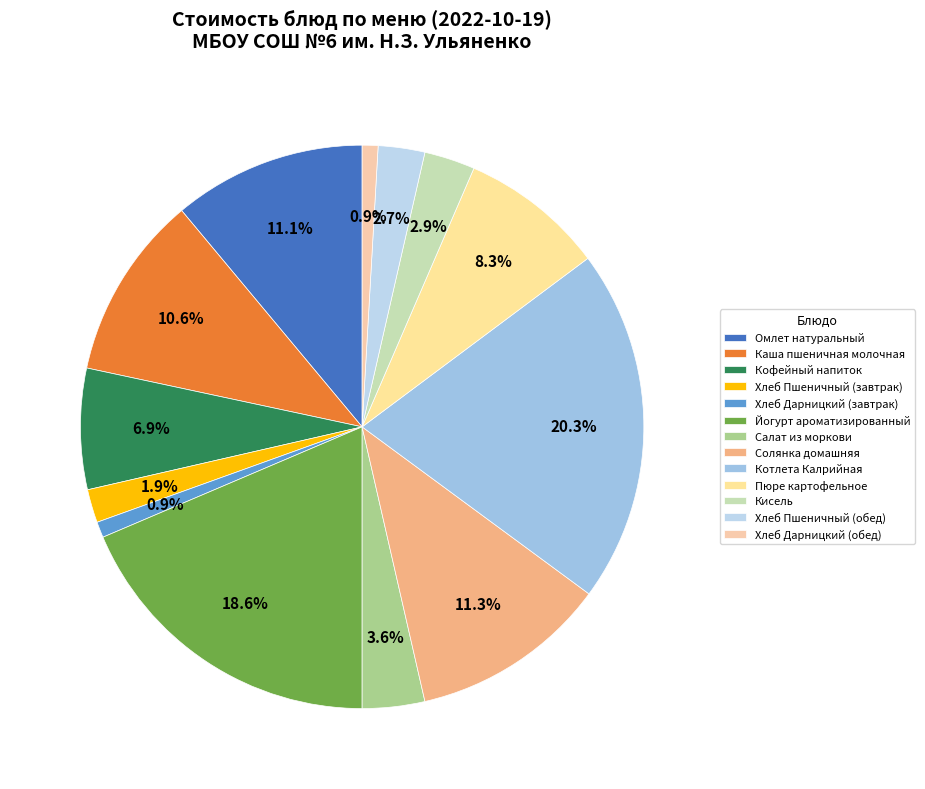

Rank the categories by value from lowest to highest.

Хлеб Дарницкий (завтрак), Хлеб Дарницкий (обед), Хлеб Пшеничный (завтрак), Хлеб Пшеничный (обед), Кисель, Салат из моркови, Кофейный напиток, Пюре картофельное, Каша пшеничная молочная, Омлет натуральный, Солянка домашняя, Йогурт ароматизированный, Котлета Калрийная